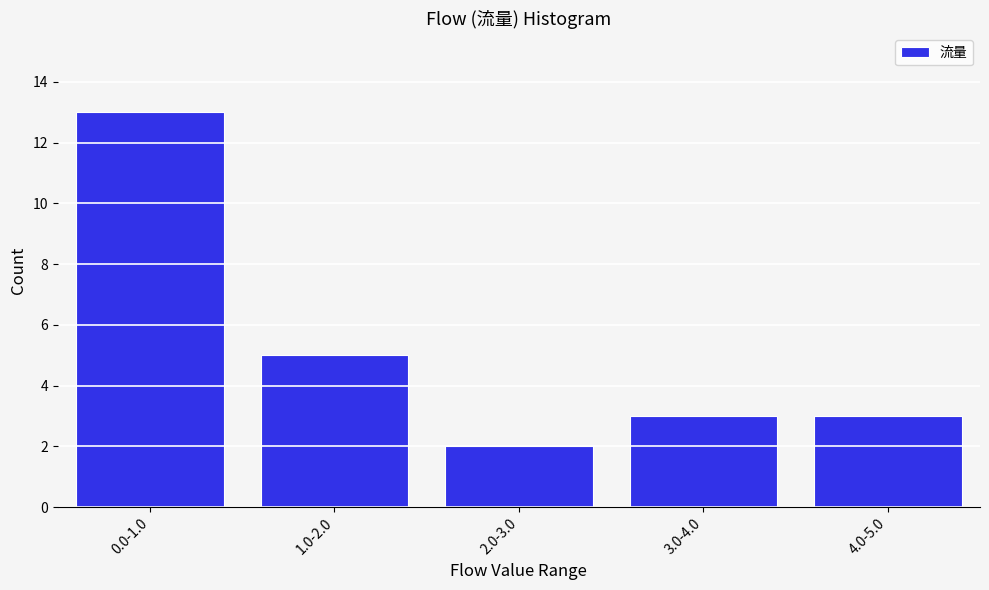

Reading left to right, list all the values displayed in this chart.

13	5	2	3	3